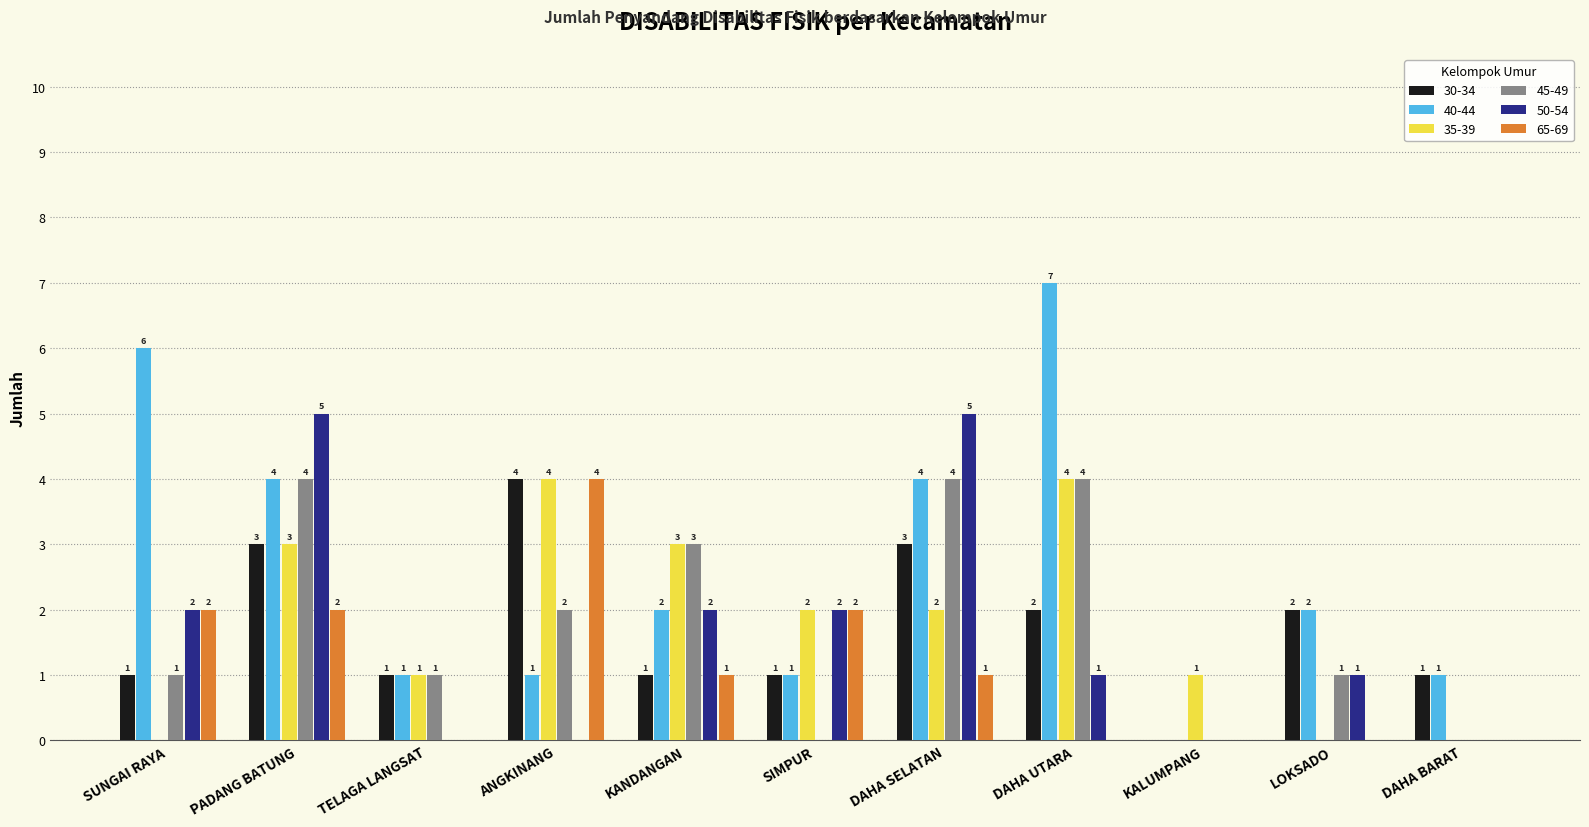

Count the number of data series in this chart.

6